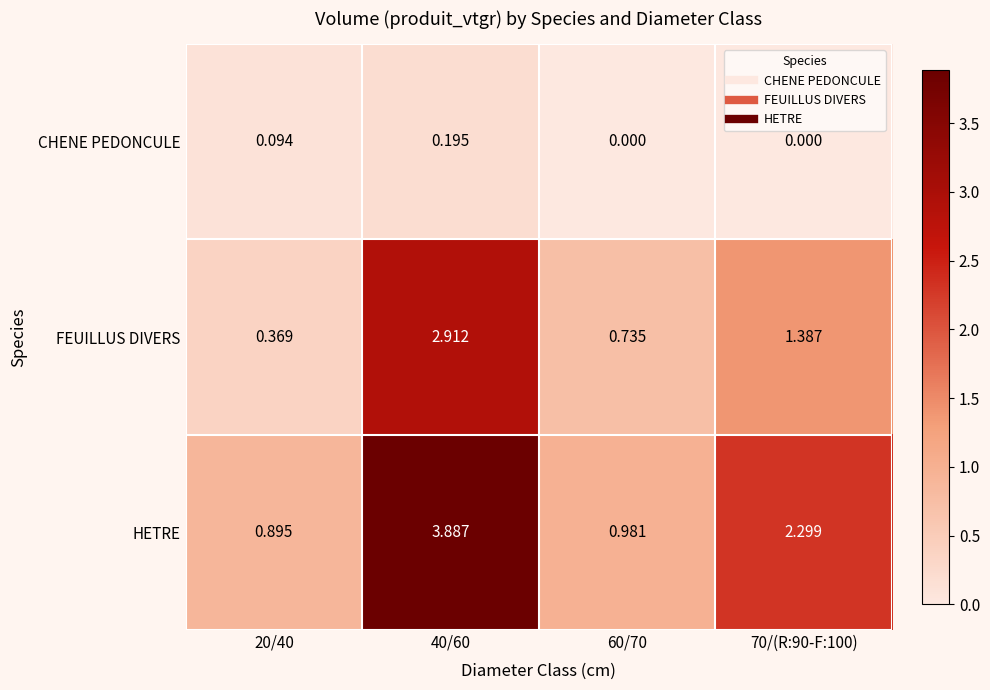

Which series has the largest total across all categories?

HETRE